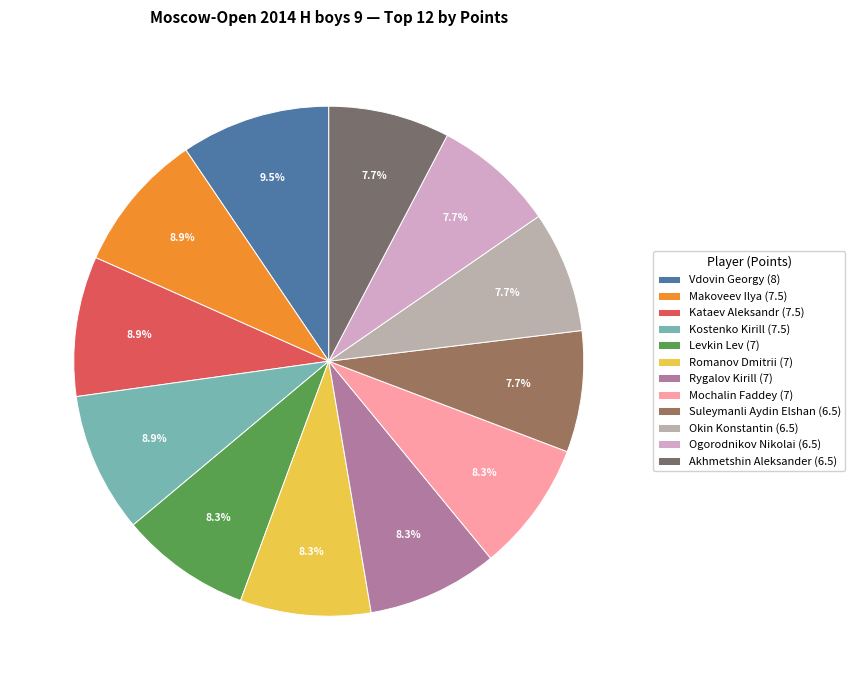

Which slice is the largest?

Vdovin Georgy